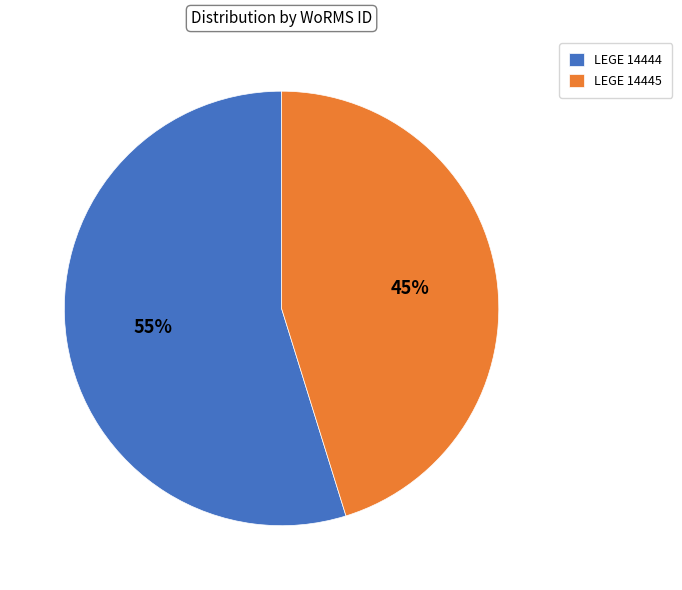

Between LEGE 14445 and LEGE 14444, which is larger?

LEGE 14444